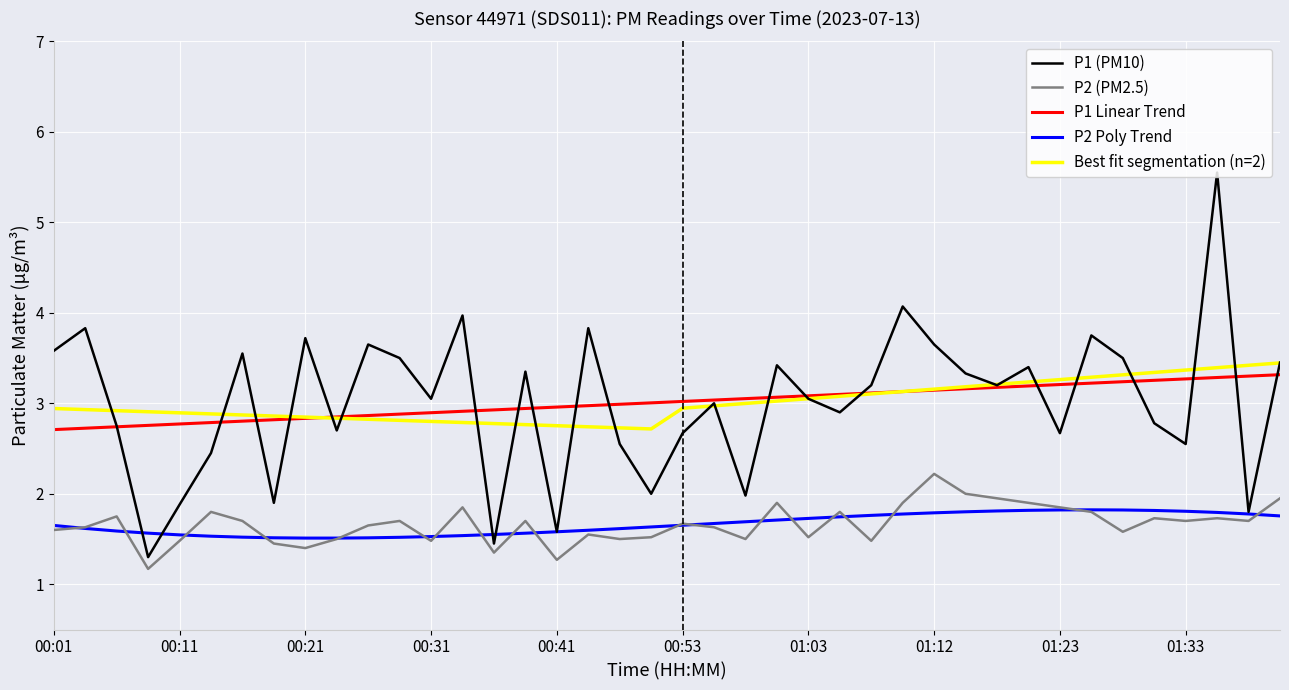

True or false: P2 (PM2.5) has more than 2 points higher than both neighbors.

True